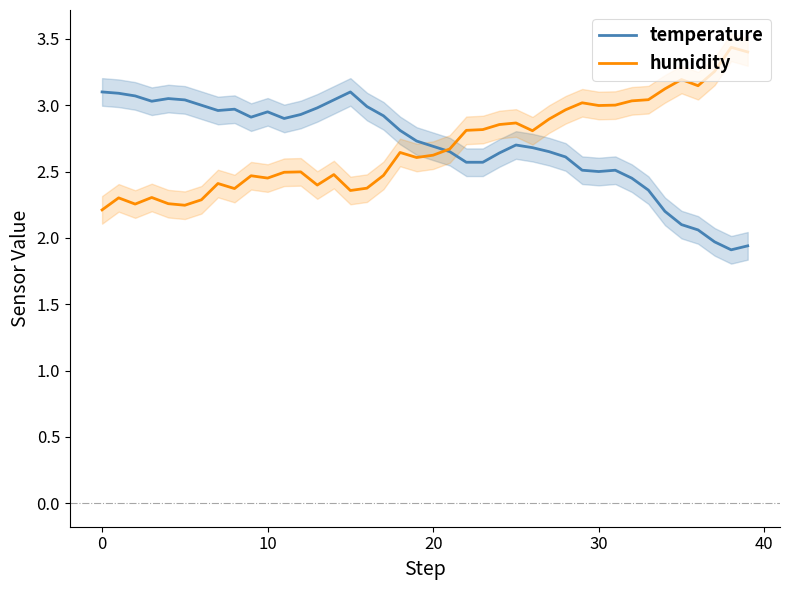

The temperature series shows 2.7 at 20. True or false?

True